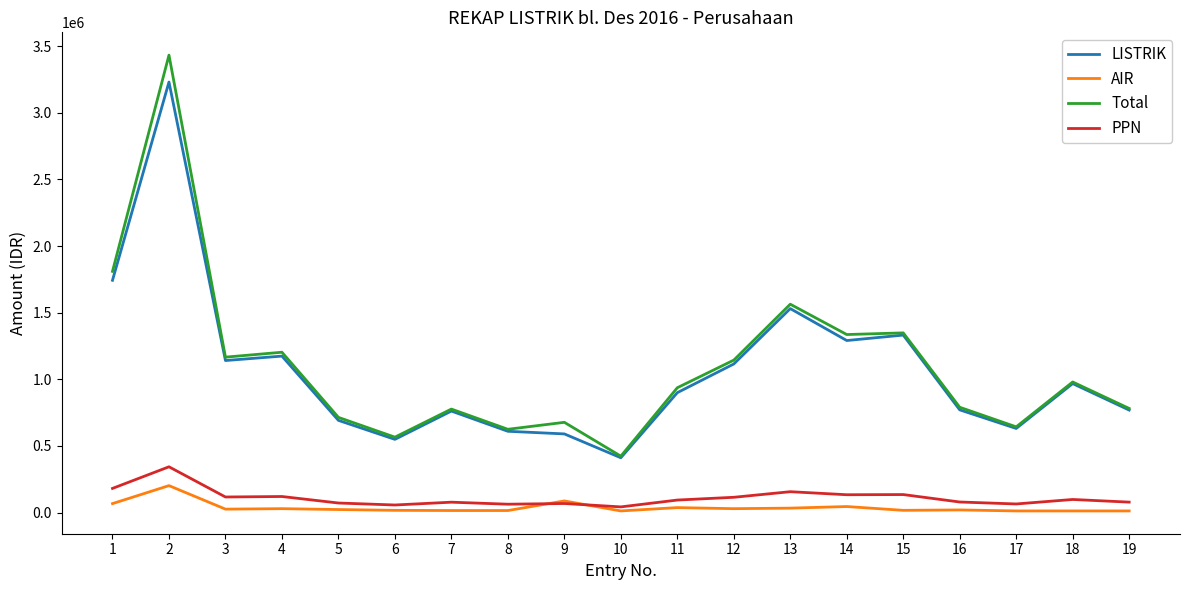

What is the sum of all Total values?

20915663